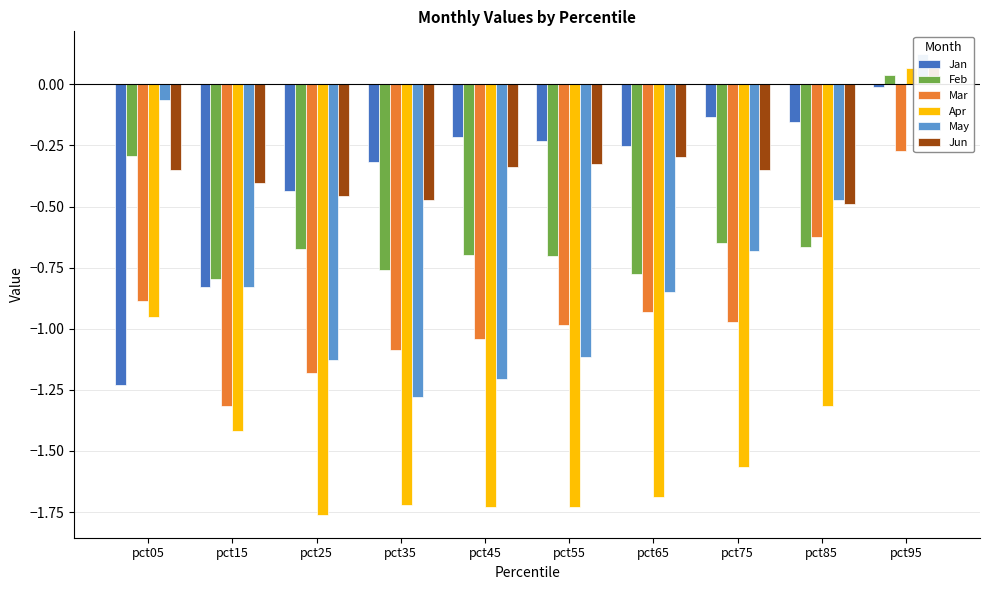

Between pct35 and pct55, which series saw the biggest shift?

May